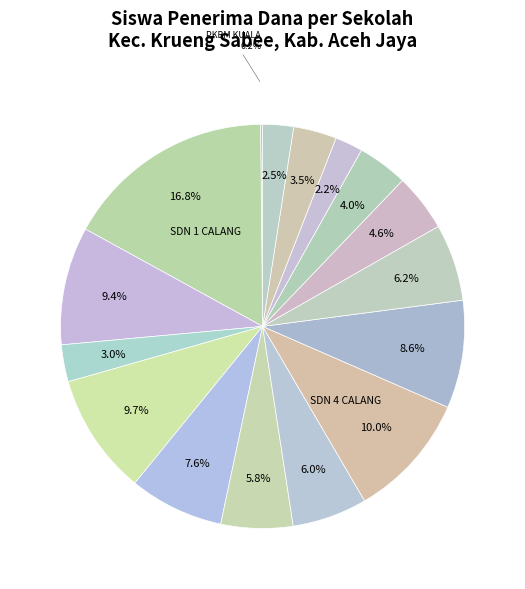

Is there a majority slice in this chart?

No